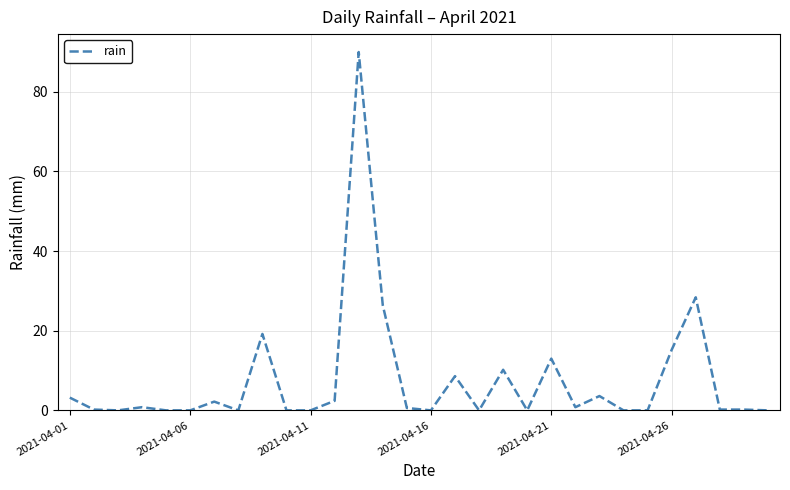

What is the difference between the maximum and minimum values?

90.0